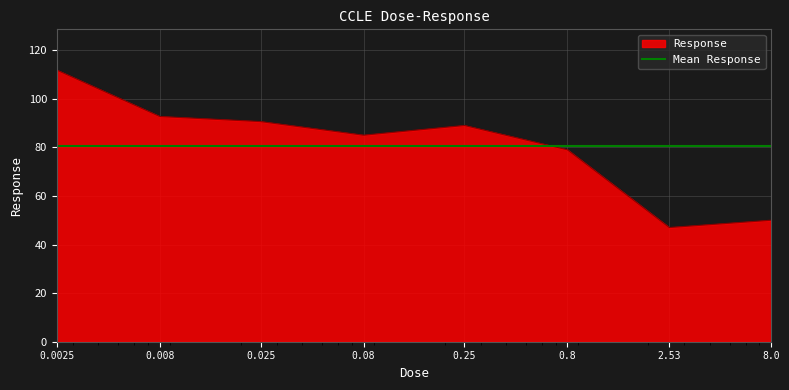

Reading right to left, transcribe all the data shown in this chart.

50.0	47.0	79.0	89.0	85.0	90.6	92.7	111.8